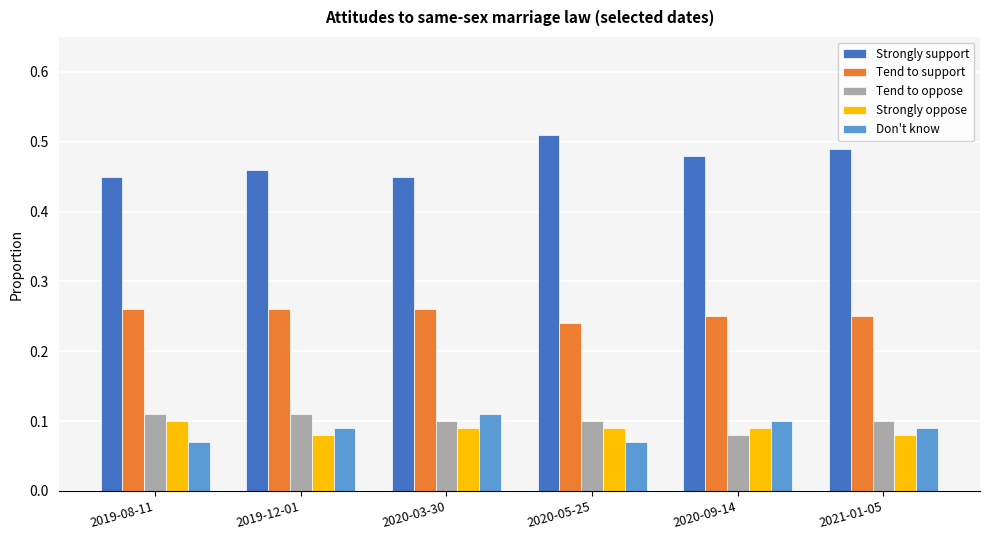

What is the total value across all series at 2020-05-25?

1.0